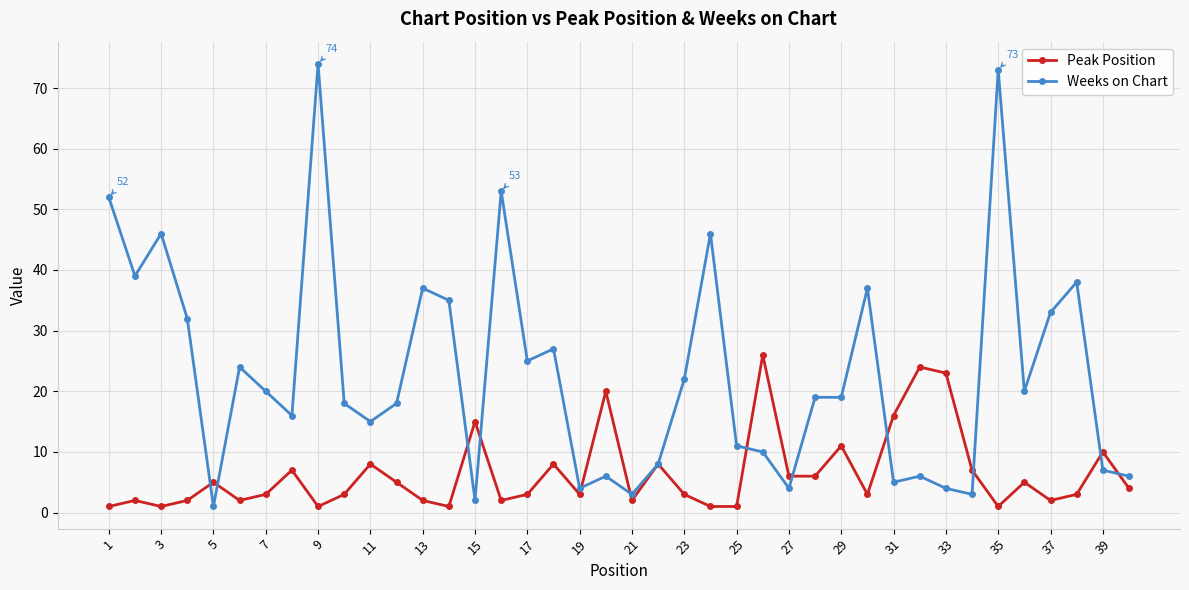

True or false: Peak Position has more than 0 points higher than both neighbors.

True